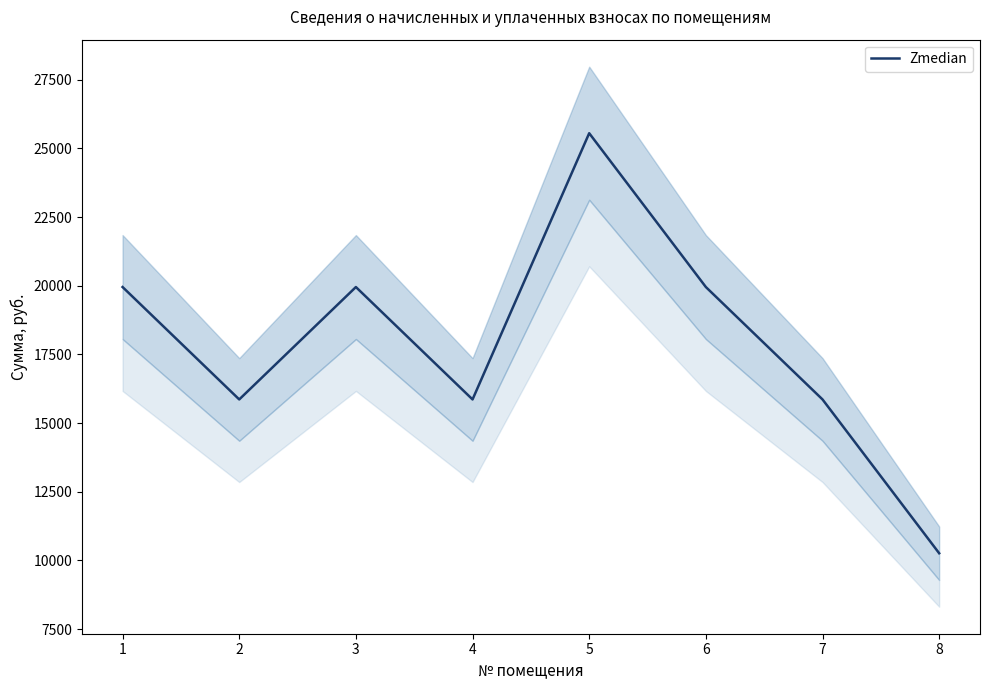

Between 6 and 8, which is larger?

6